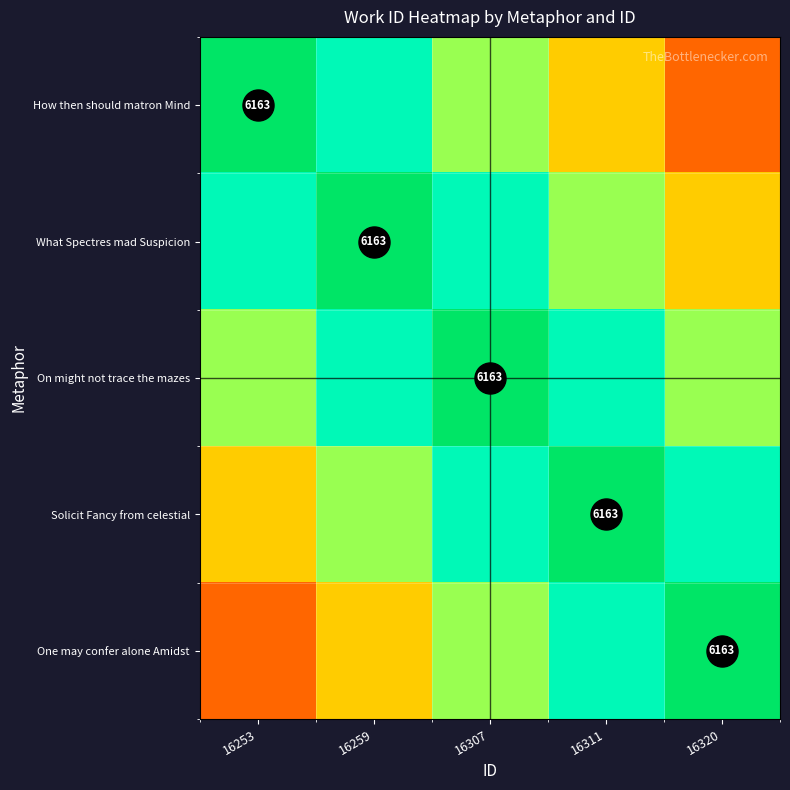

Rank the categories by On might not trace the mazes value from lowest to highest.

16253, 16320, 16259, 16311, 16307